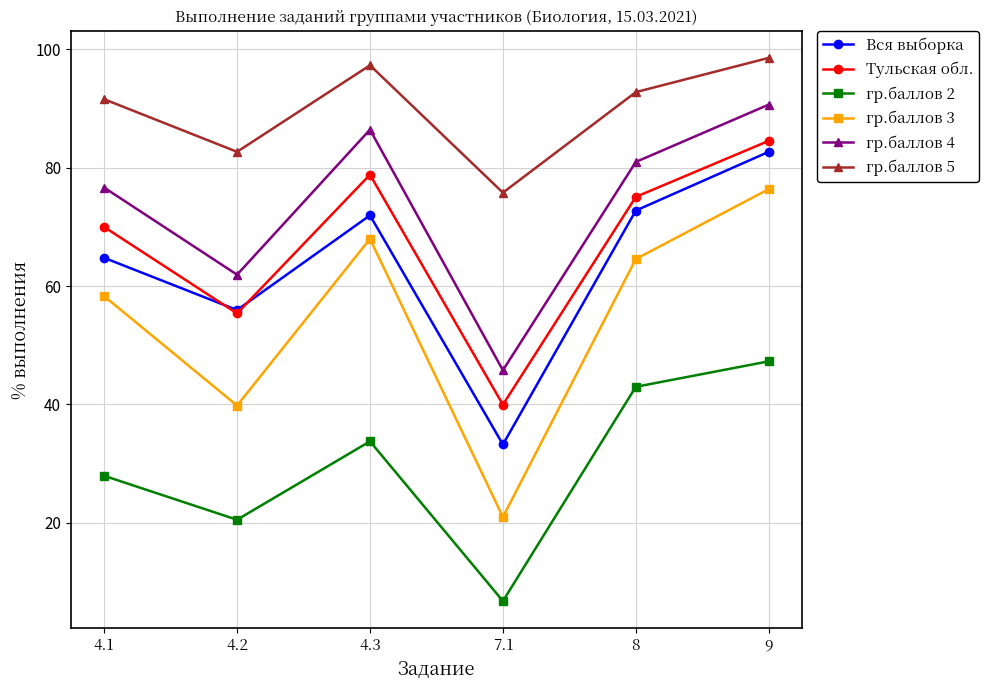

Which series has the largest range (max minus min)?

гр.баллов 3